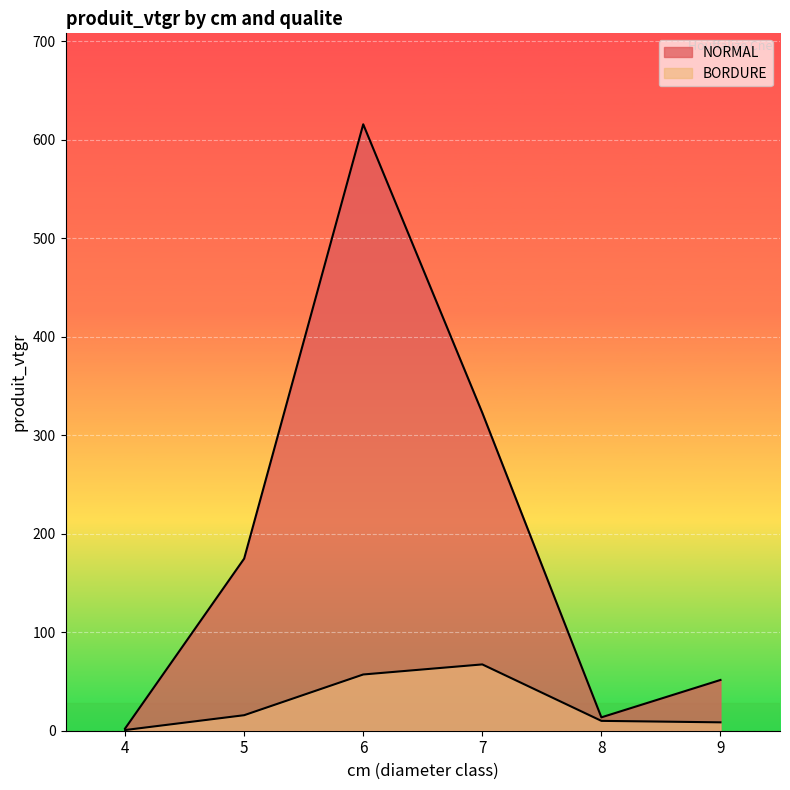

Rank the categories by NORMAL value from lowest to highest.

4, 8, 9, 5, 7, 6